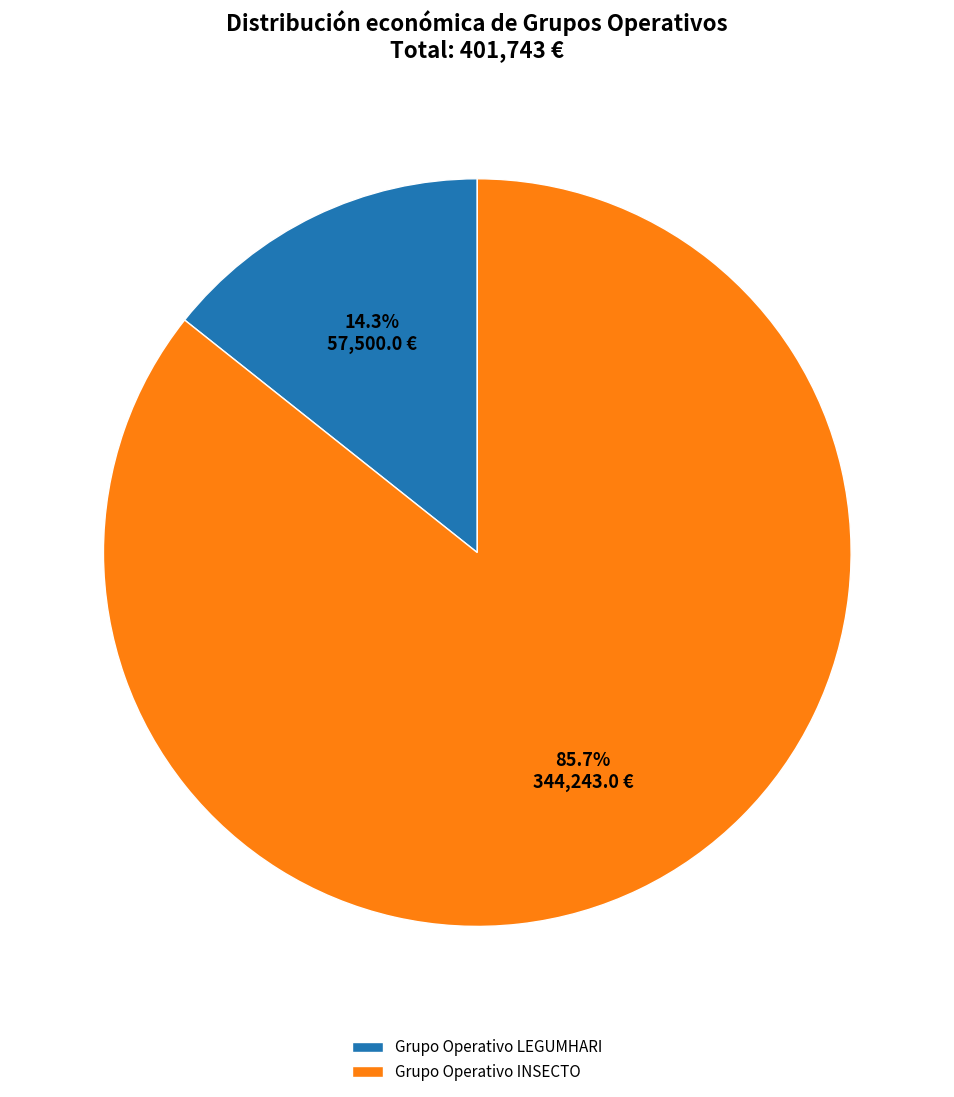

Between Grupo Operativo INSECTO and Grupo Operativo LEGUMHARI, which is larger?

Grupo Operativo INSECTO